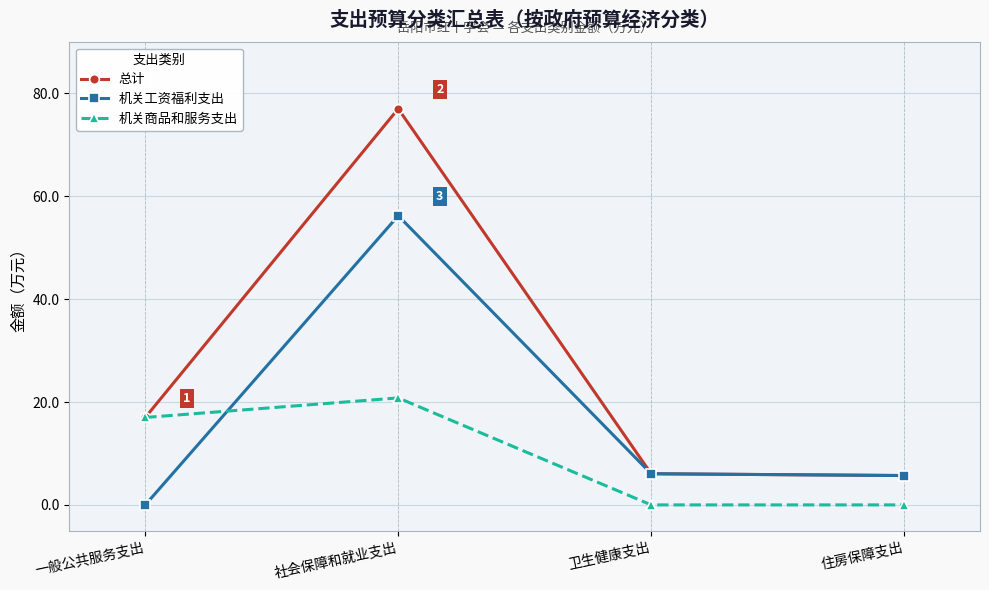

Which category has the highest value in the 总计 series?

社会保障和就业支出